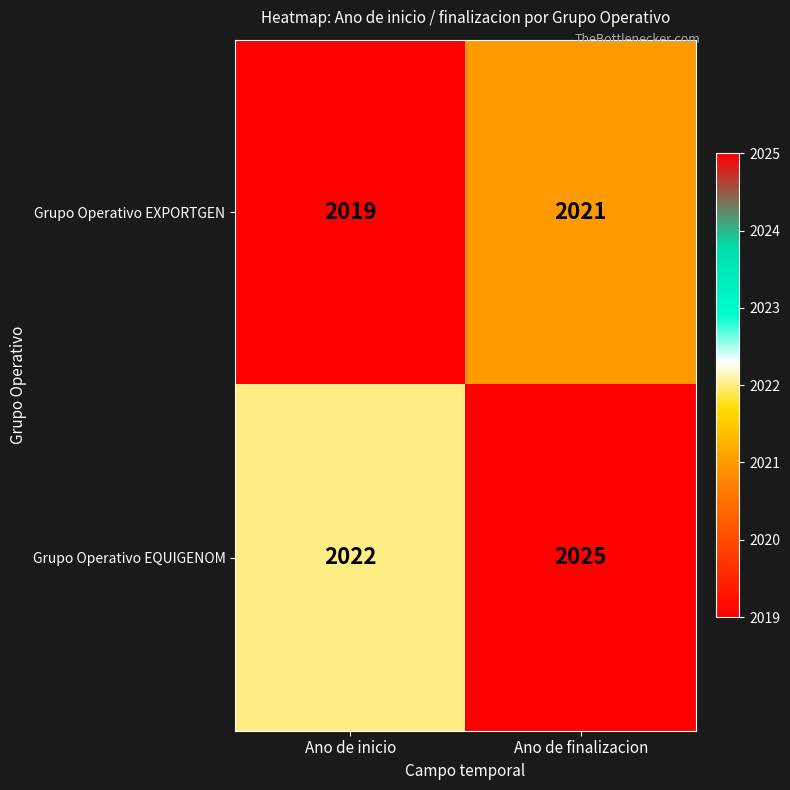

What is the sum of all Grupo Operativo EXPORTGEN values?

4040